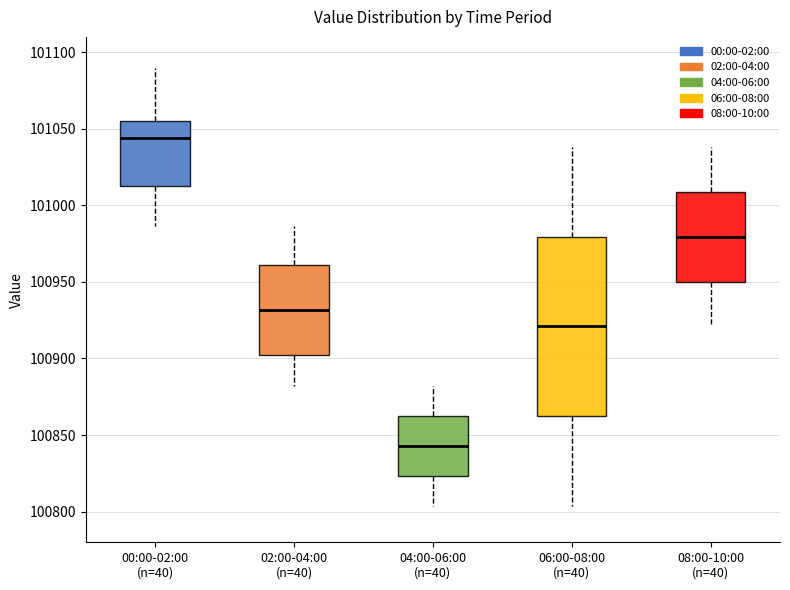

Where is the upper edge of the box for 00:00-02:00 (n=40) on the y-axis? The values are not printed on the chart, so give them approximately, as read against the axis.

101055